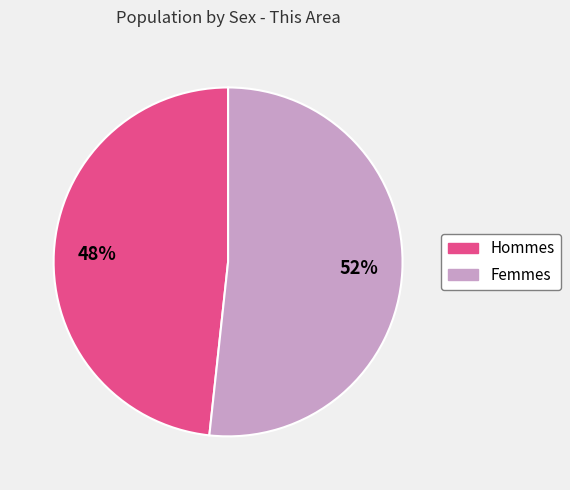

How many segments does this pie chart have?

2